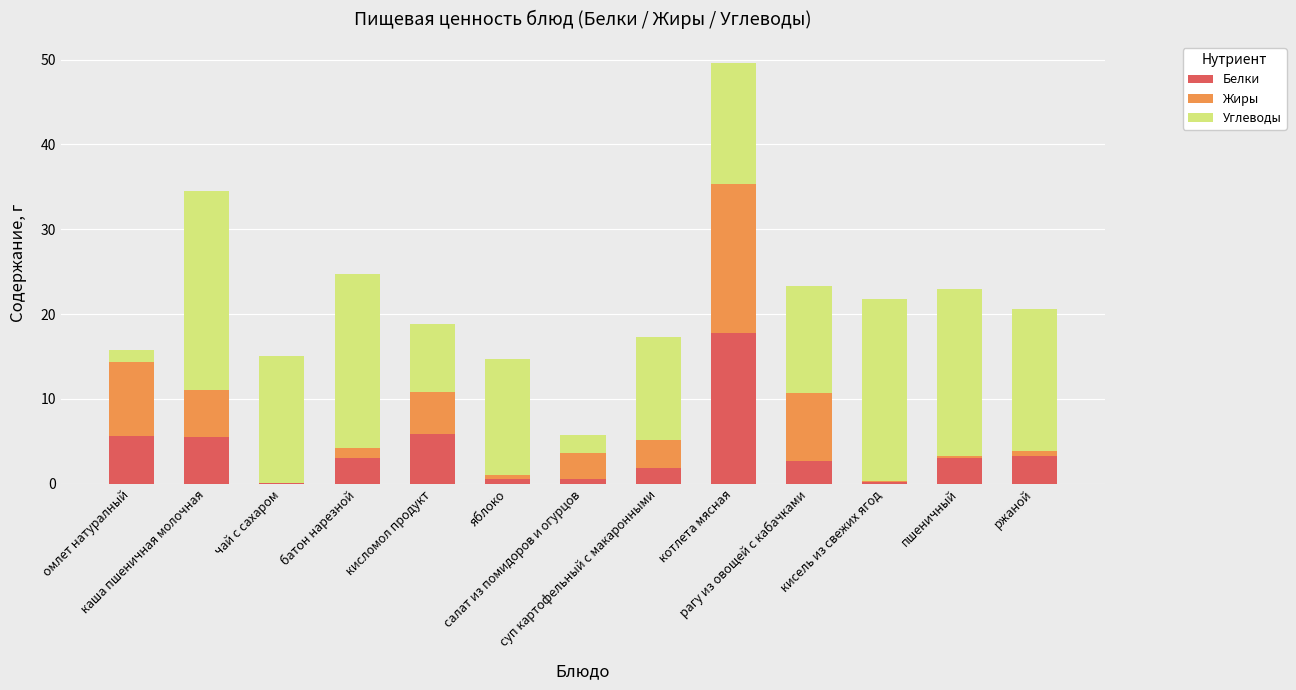

Count the number of categories in the chart.

13